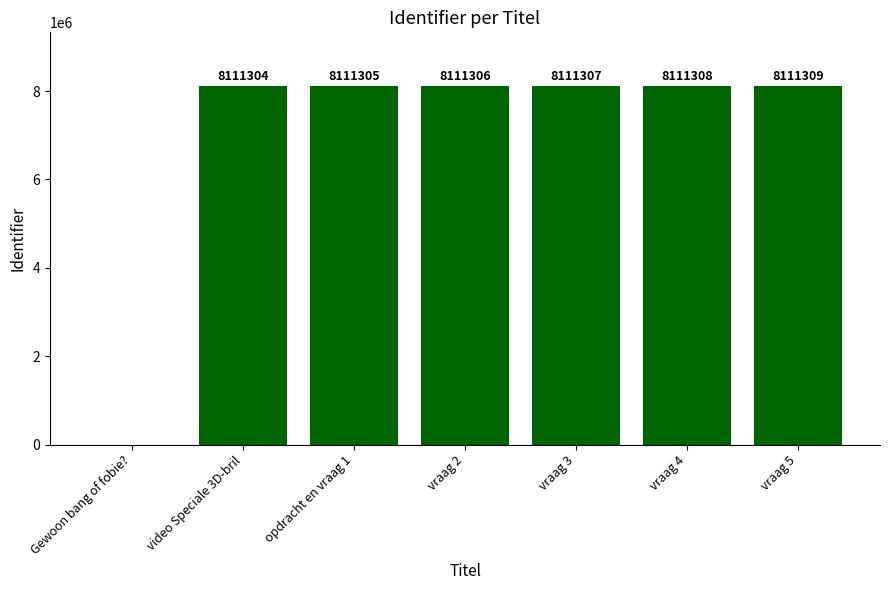

The chart shows a value of 3005468 at Gewoon bang of fobie?. True or false?

False